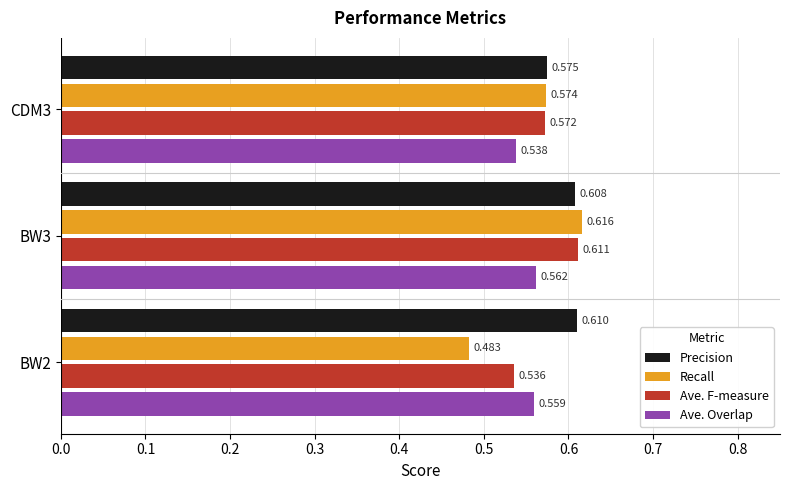

Which series changed the most between BW3 and CDM3?

Recall